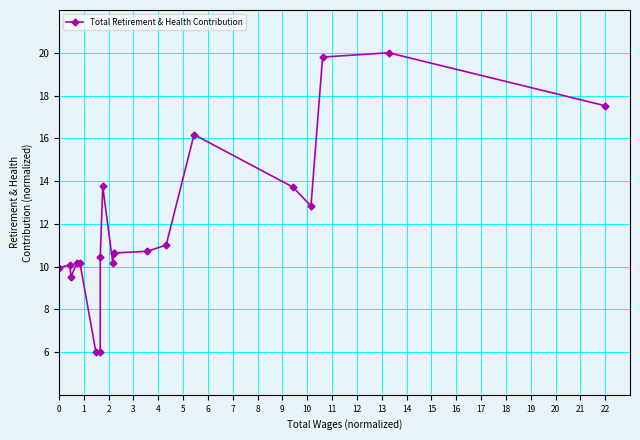

What is the maximum value shown in the chart?

20.0